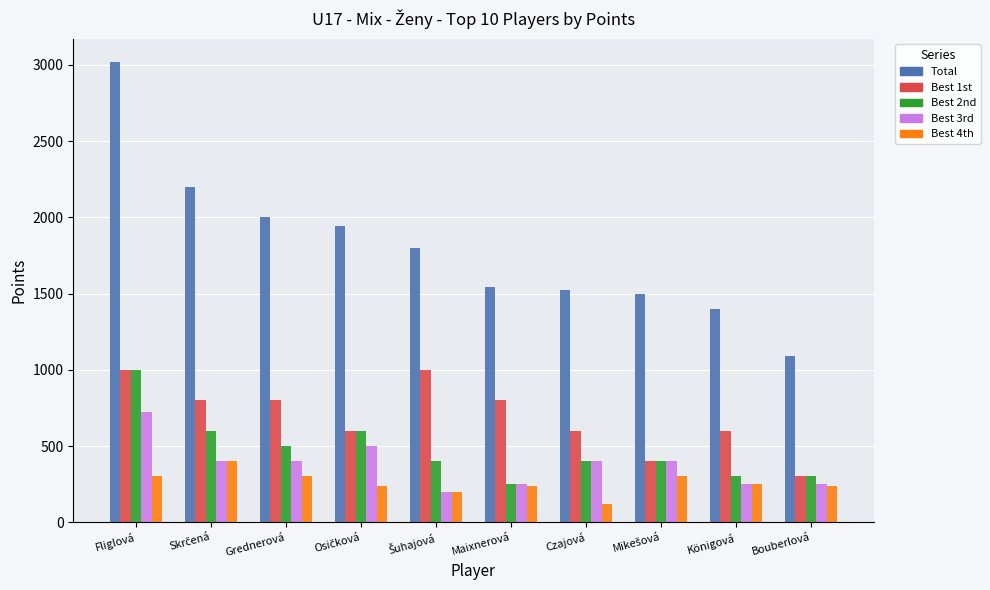

What is the minimum value shown in the chart?

120